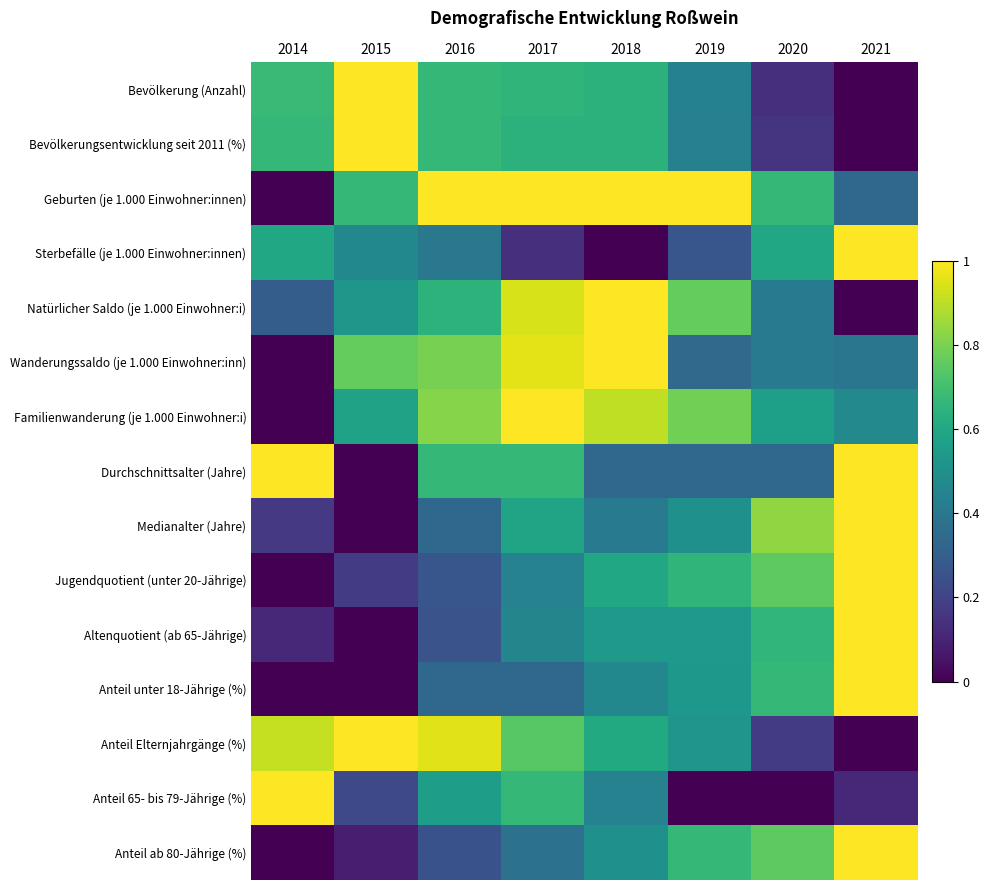

At how many categories does at least one series exceed 0?

8